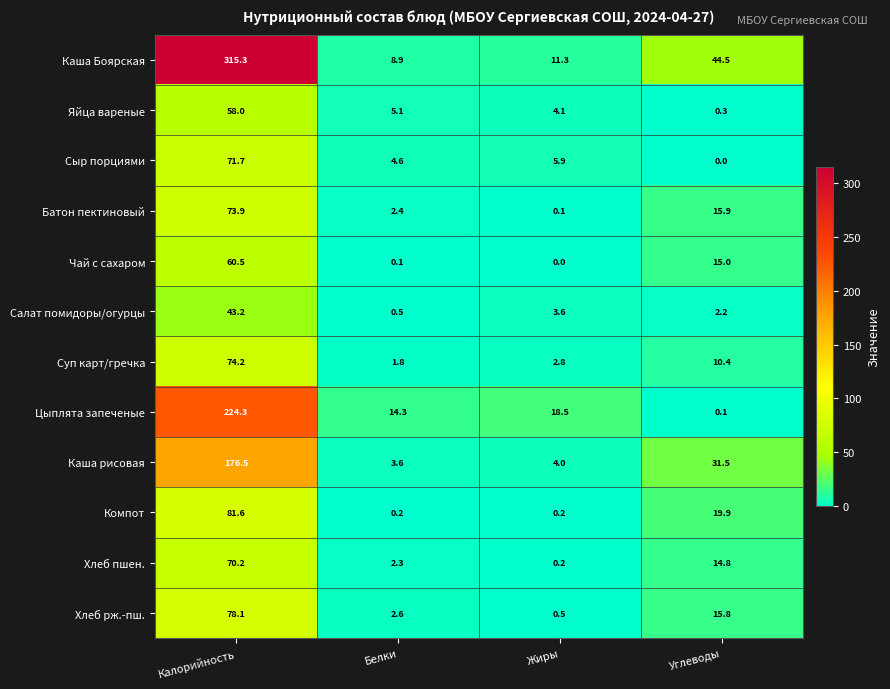

Is it true that Суп карт/гречка equals 1.8 at Белки?

True